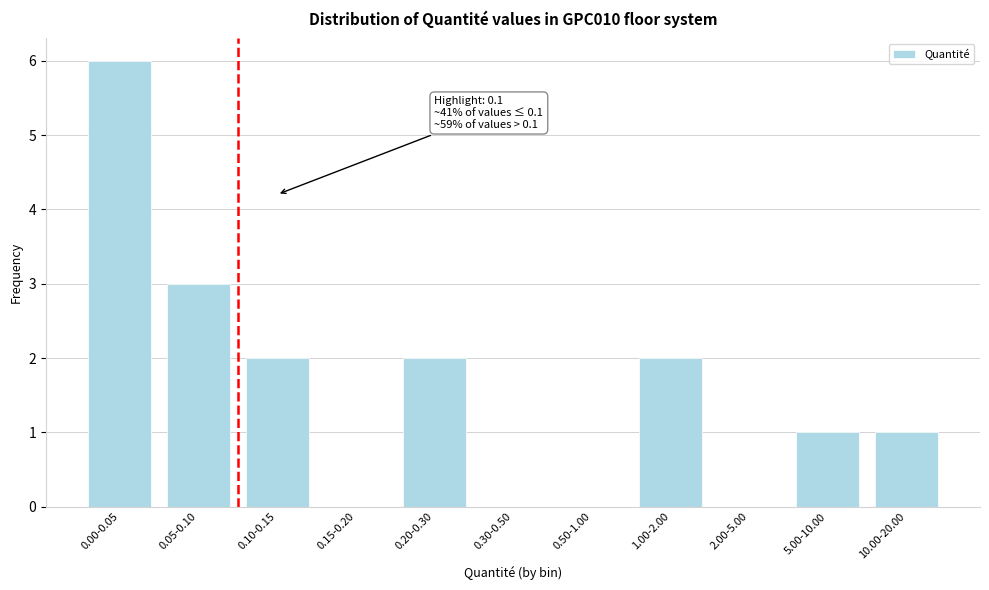

Reading left to right, what are all the values shown in this chart?

0.00-0.05=6	0.05-0.10=3	0.10-0.15=2	0.15-0.20=0	0.20-0.30=2	0.30-0.50=0	0.50-1.00=0	1.00-2.00=2	2.00-5.00=0	5.00-10.00=1	10.00-20.00=1